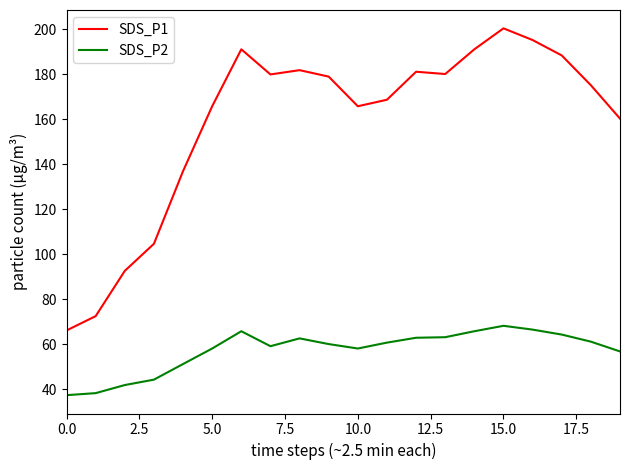

True or false: SDS_P1 and SDS_P2 cross at least once.

False